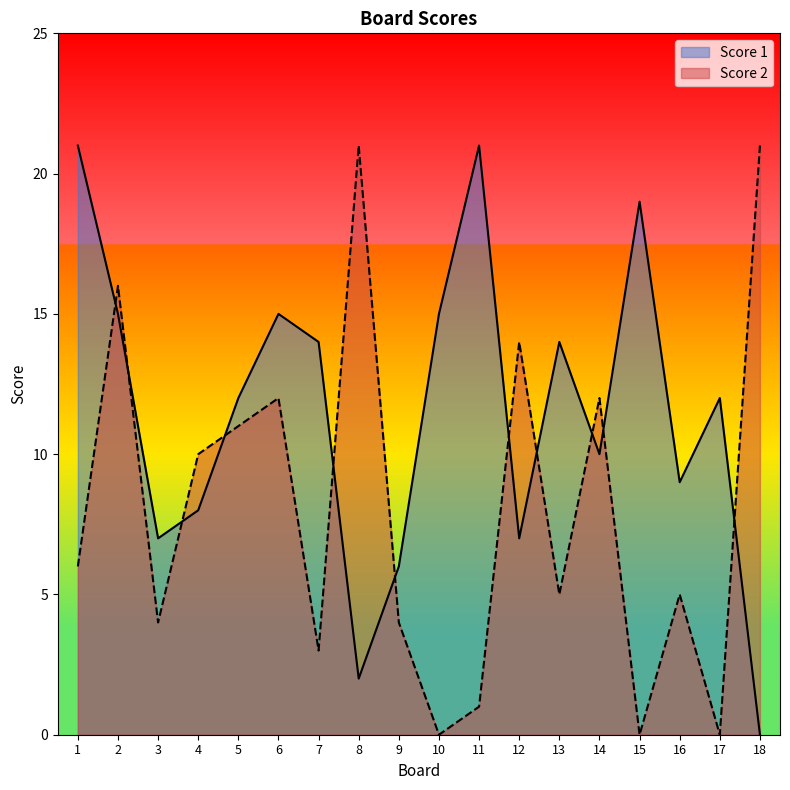

What is the value of the Score 1 point at the 11th from the left?

21